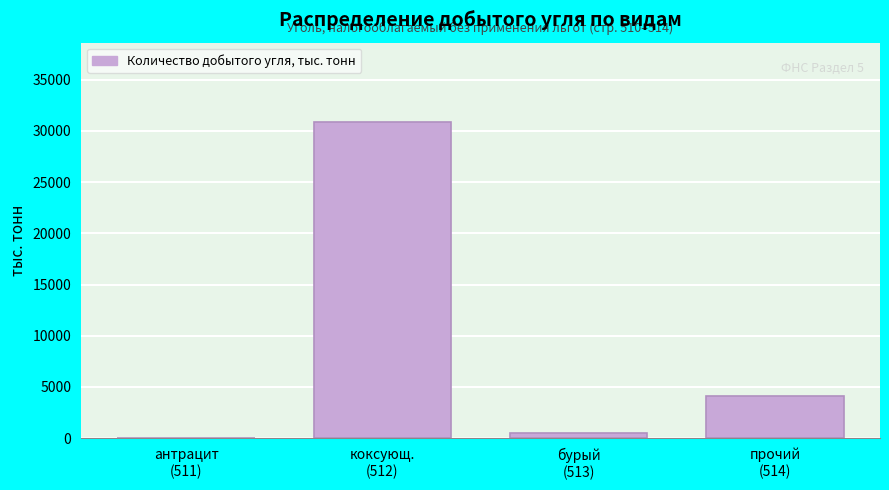

What is the sum of all values?

35522